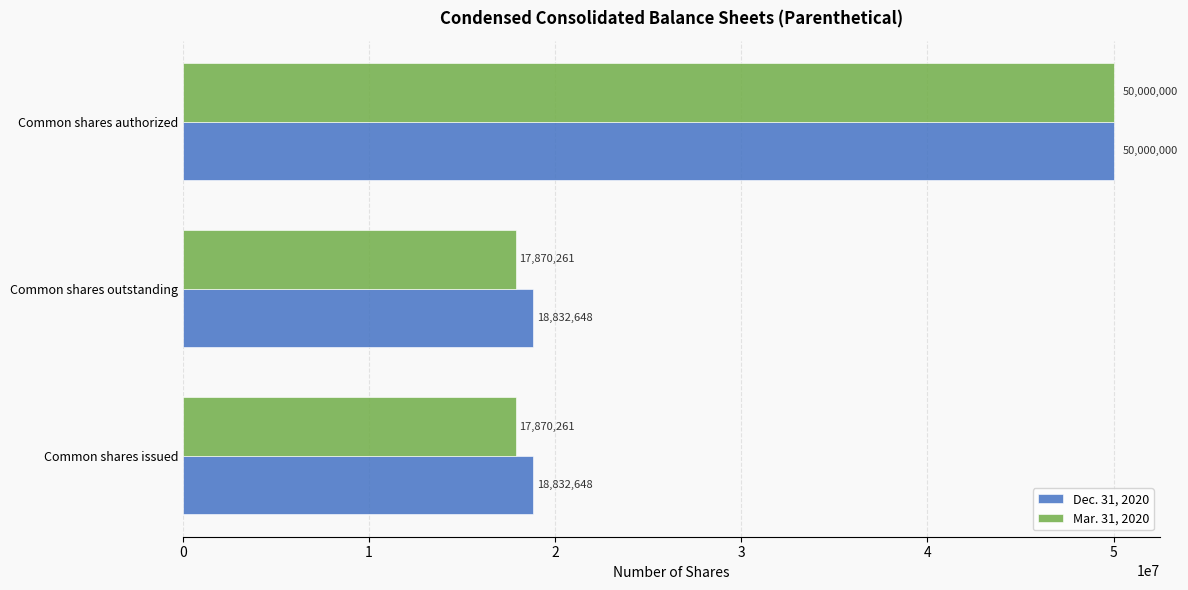

At which category is the sum across all series the highest?

Common shares authorized